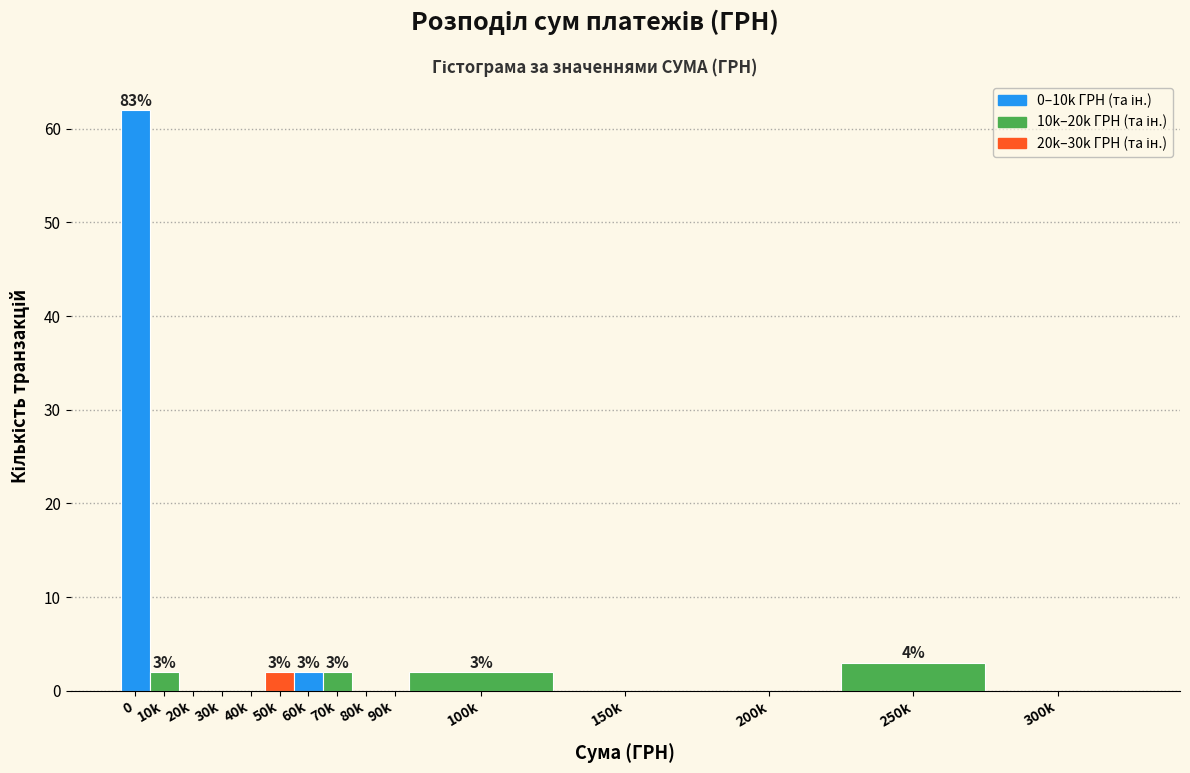

Reading left to right, what are all the values shown in this chart?

0=62	10k=2	20k=0	30k=0	40k=0	50k=2	60k=2	70k=2	80k=0	90k=0	100k=2	150k=0	200k=0	250k=3	300k=0